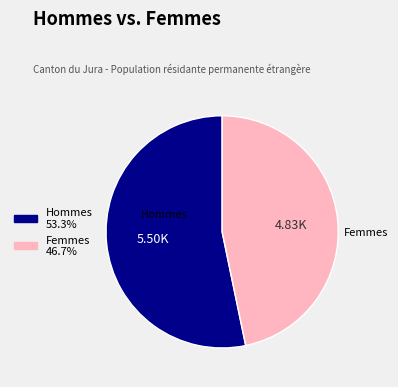

Which has a higher value, Hommes or Femmes?

Hommes